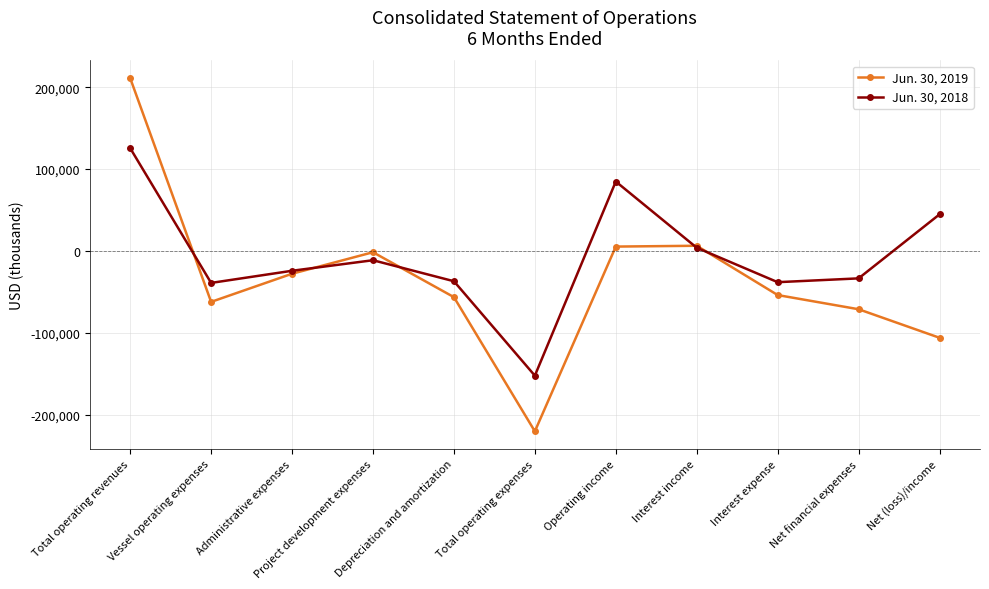

At which category is the sum across all series the highest?

Total operating revenues